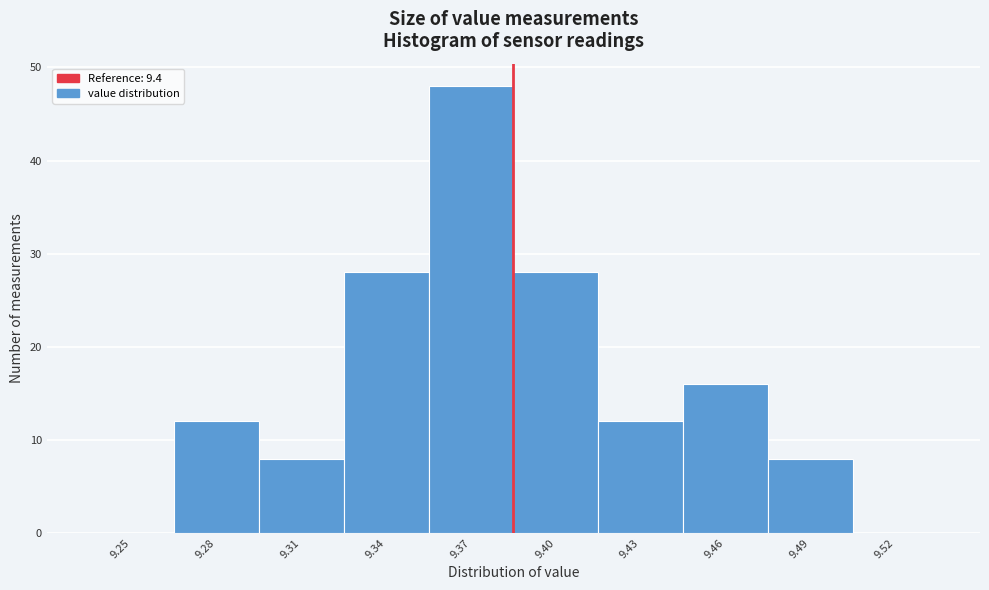

Reading left to right, list all the values displayed in this chart.

9.25=0	9.28=12	9.31=8	9.34=28	9.37=48	9.40=28	9.43=12	9.46=16	9.49=8	9.52=0